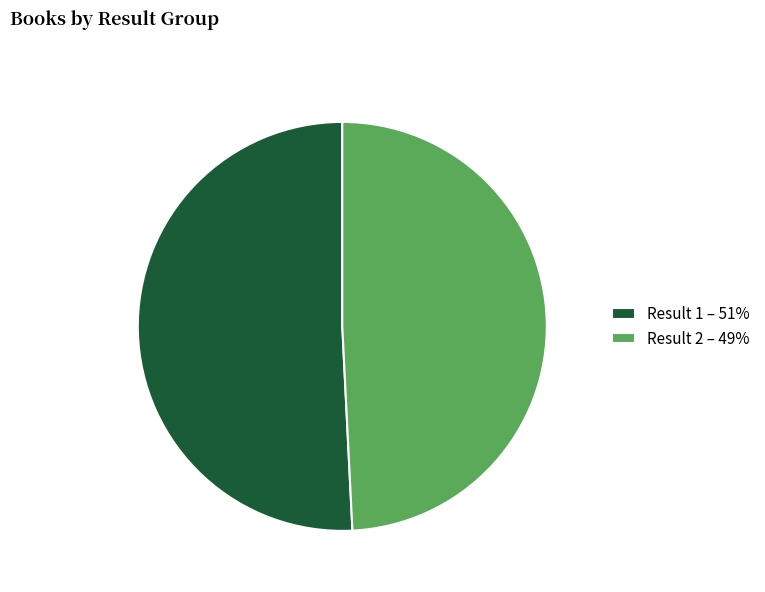

Is it true that Result 1 – 51% is 51% of the pie?

True